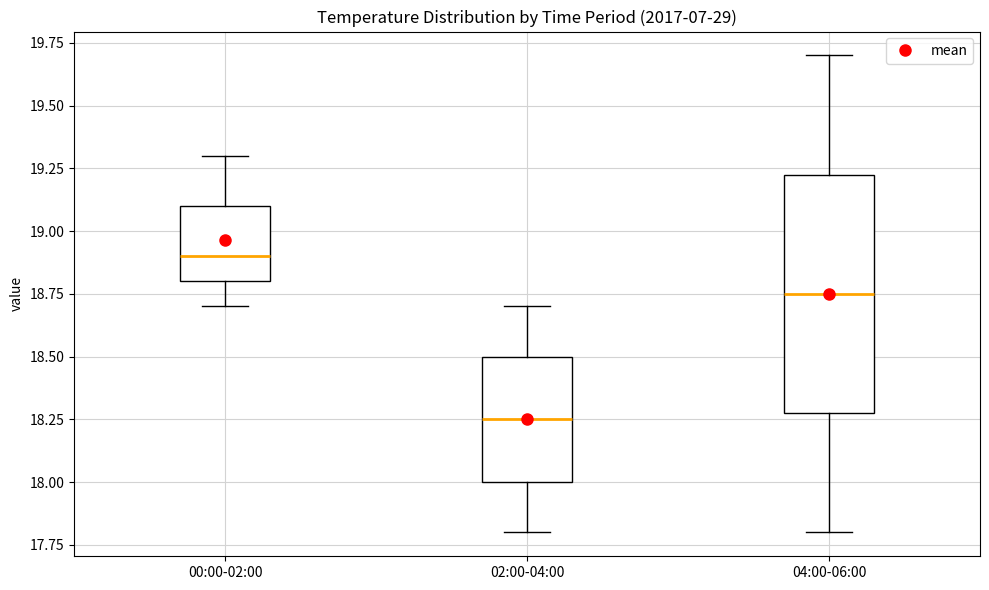

Which box's median line is the lowest?

02:00-04:00